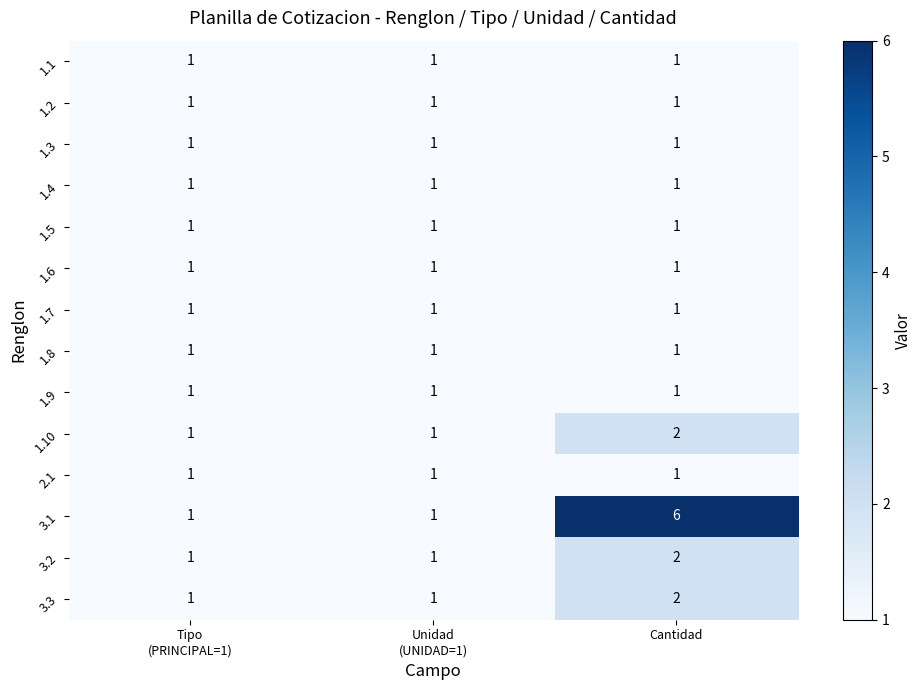

What is the smallest value displayed?

1